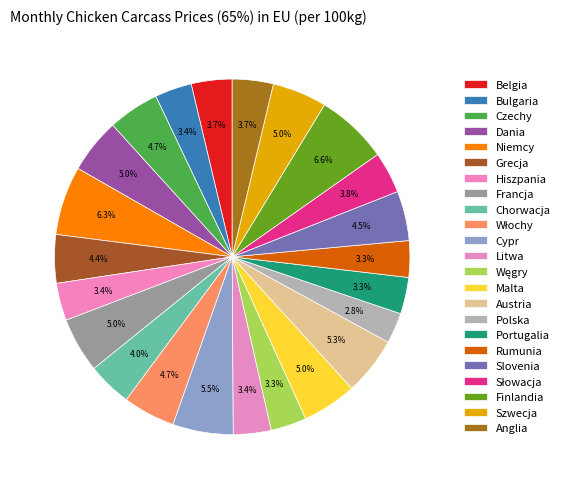

The Polska slice represents 3% of the pie. True or false?

True